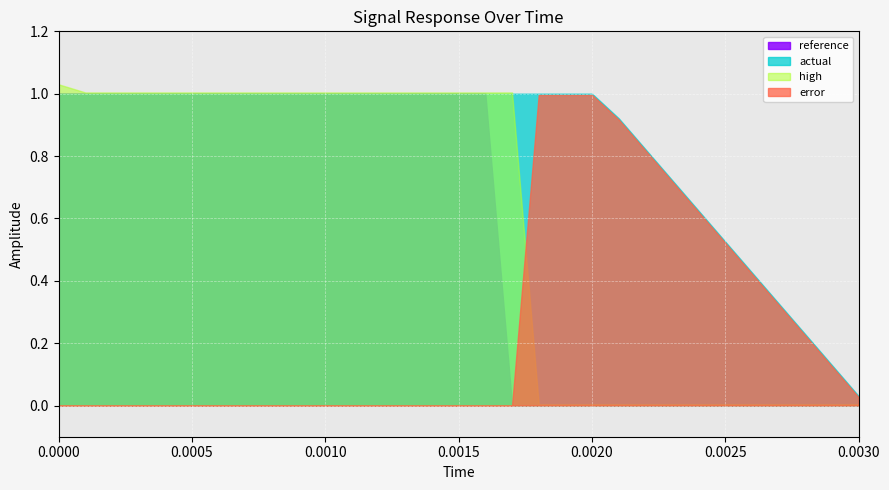

What is the difference between the highest and lowest values at 0.0004?

1.0